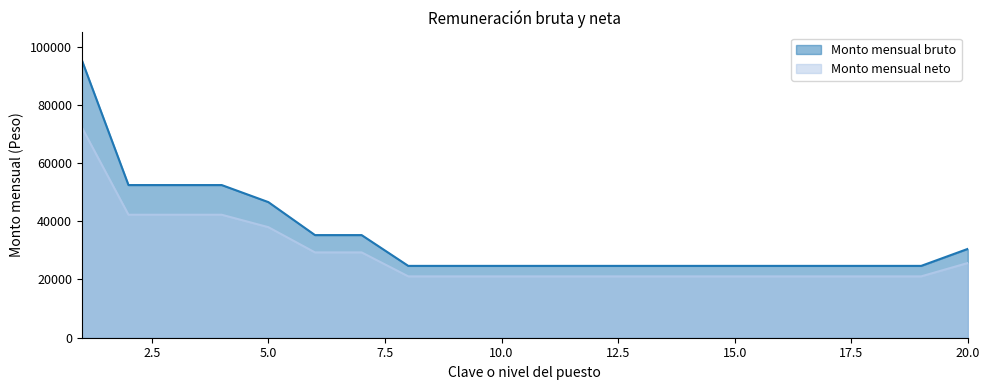

What is the smallest value displayed?

21070.1